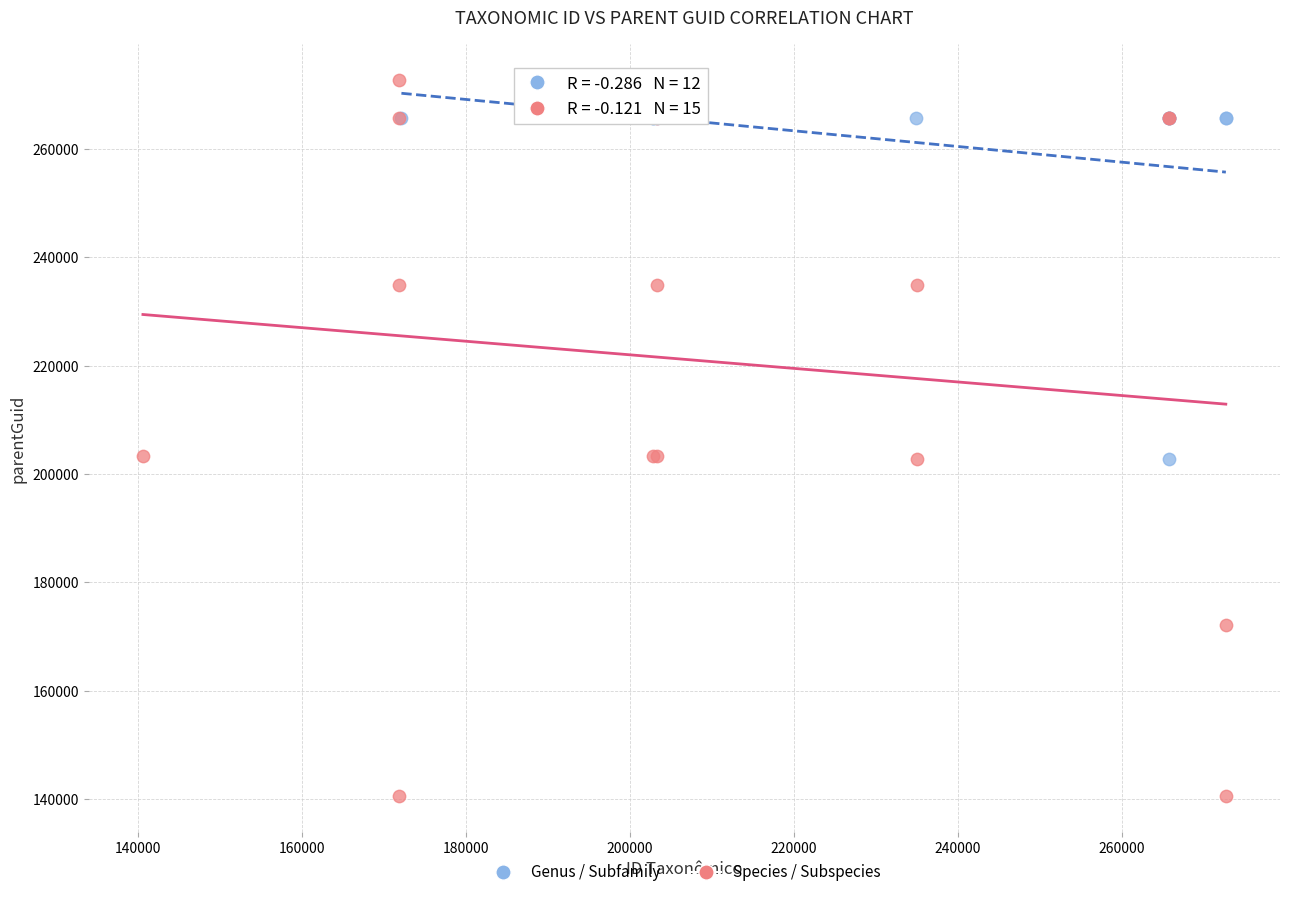

Which series reaches the minimum Y coordinate?

Species / Subspecies